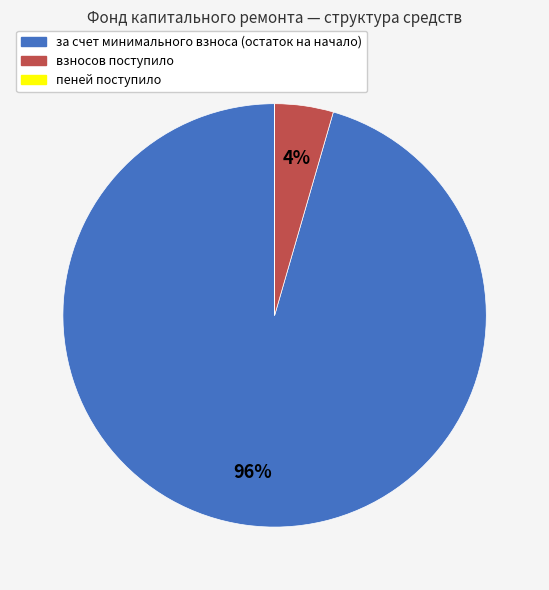

What percentage is the за счет минимального взноса (остаток на начало) slice, to the nearest percent?

96%